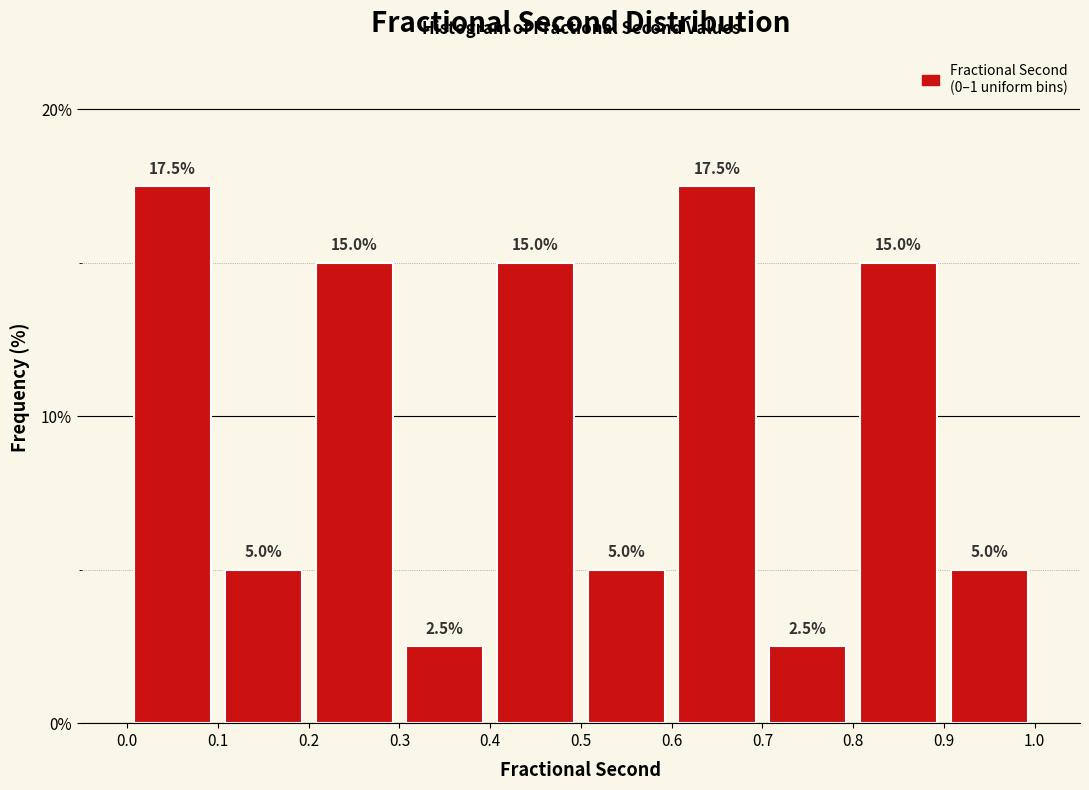

Reading left to right, transcribe this chart: for each bar, give the range it covers on the x-axis and its height.

0.0 to 0.1: 17.5
0.1 to 0.2: 5.0
0.2 to 0.3: 15.0
0.3 to 0.4: 2.5
0.4 to 0.5: 15.0
0.5 to 0.6: 5.0
0.6 to 0.7: 17.5
0.7 to 0.8: 2.5
0.8 to 0.9: 15.0
0.9 to 1.0: 5.0